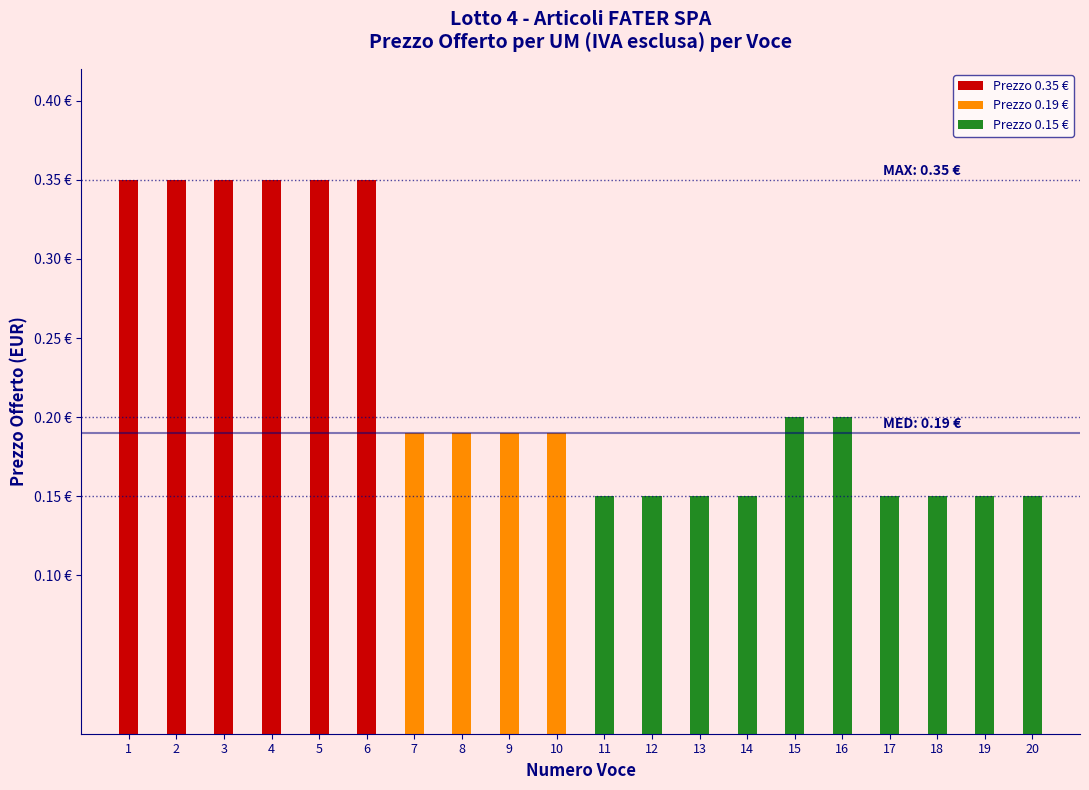

What is the maximum value shown in the chart?

0.3